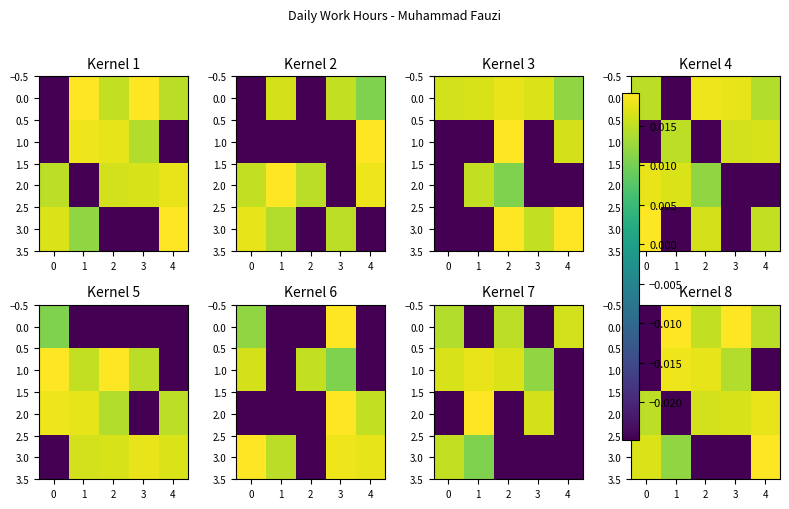

How many values in 2.0 are below zero?

1